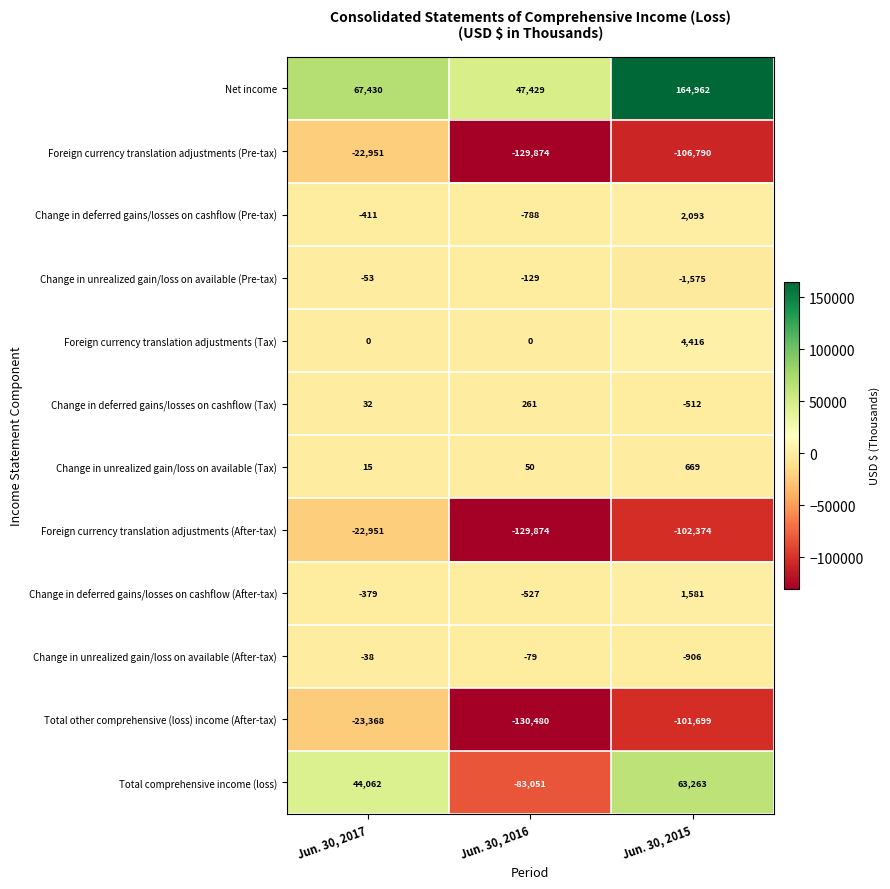

At which category is the sum across all series the highest?

Jun. 30, 2017